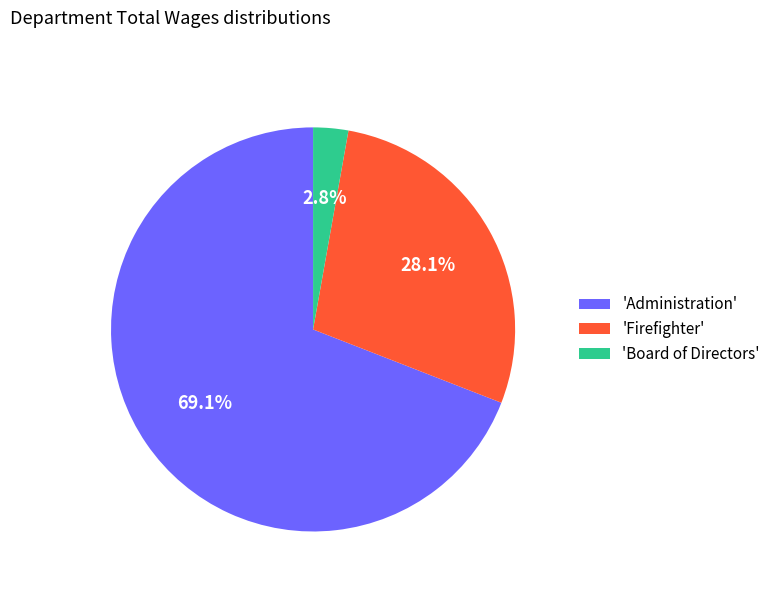

Is there a majority slice in this chart?

Yes